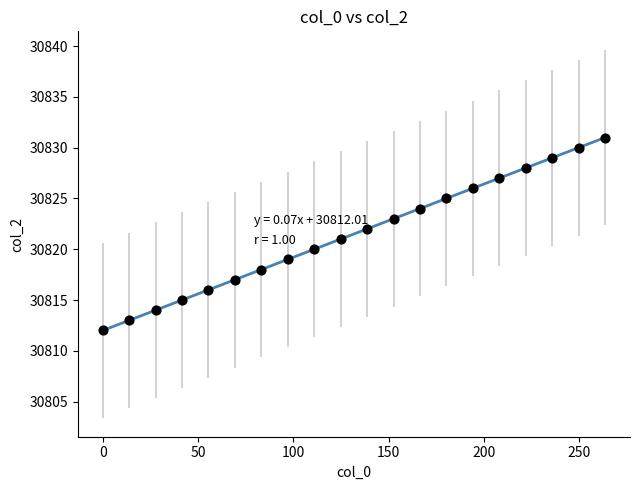

What is the range of Y values (max minus min)?

19